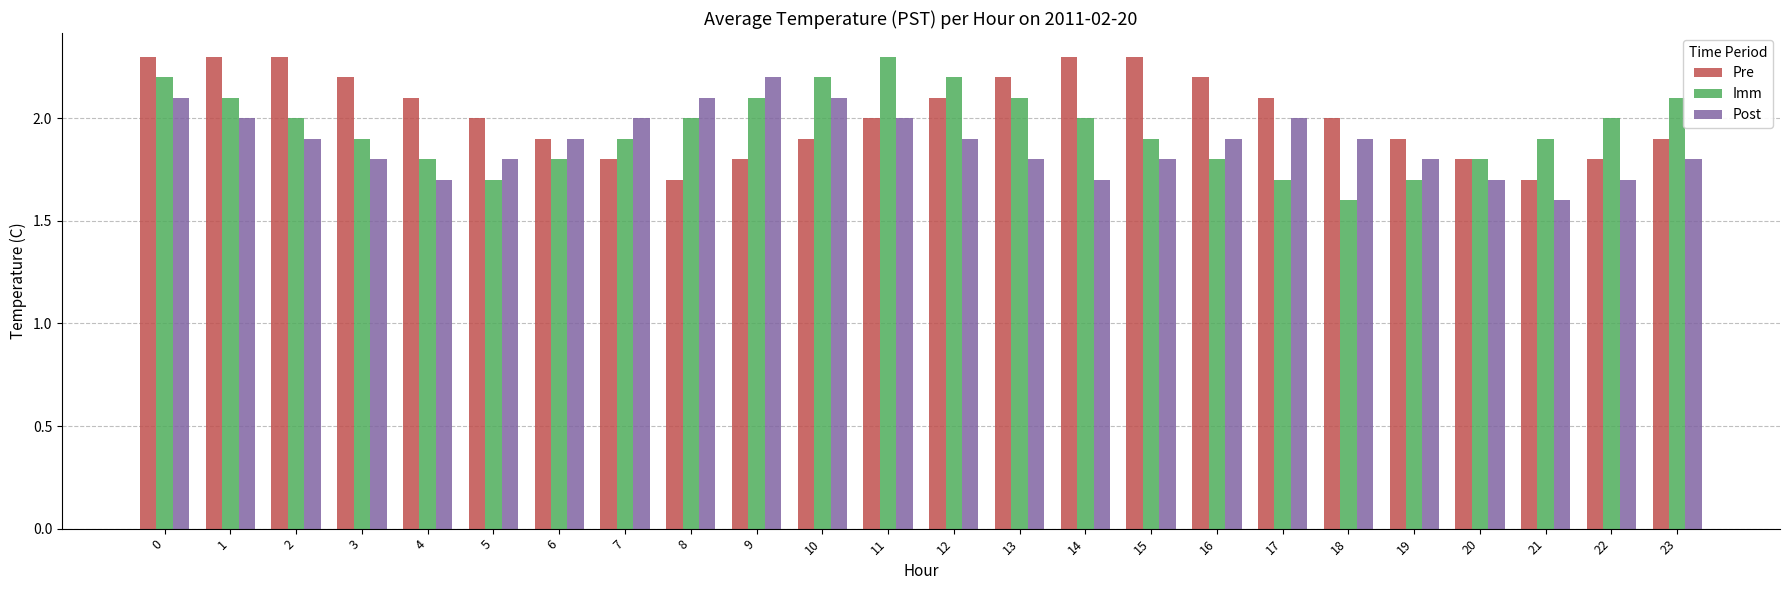

What is the spread (max minus min) of values at 13?

0.4